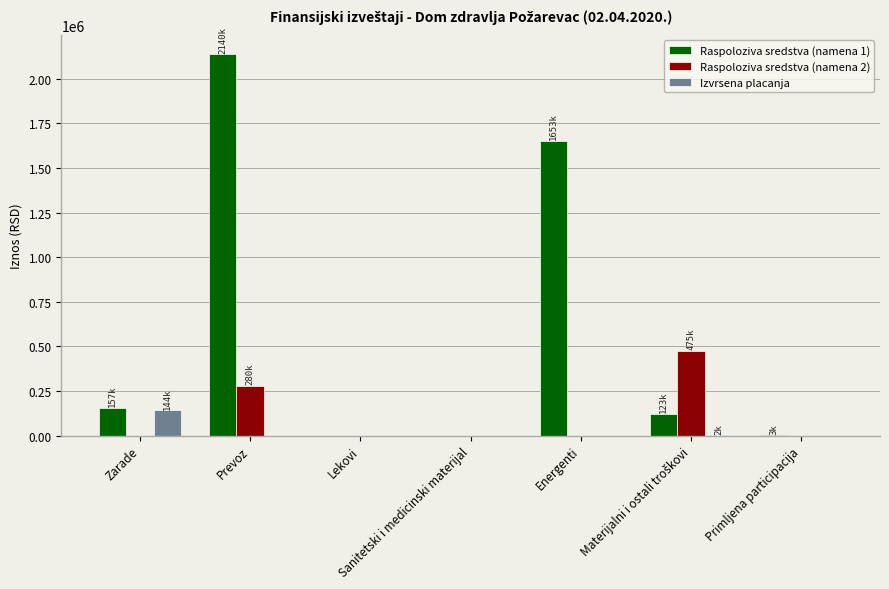

How many values in the Izvrsena placanja series exceed 0?

2